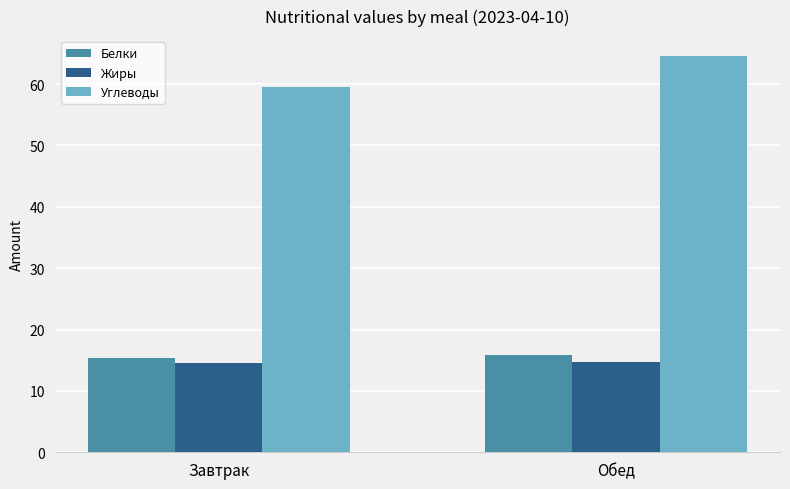

At which category is the sum across all series the highest?

Обед